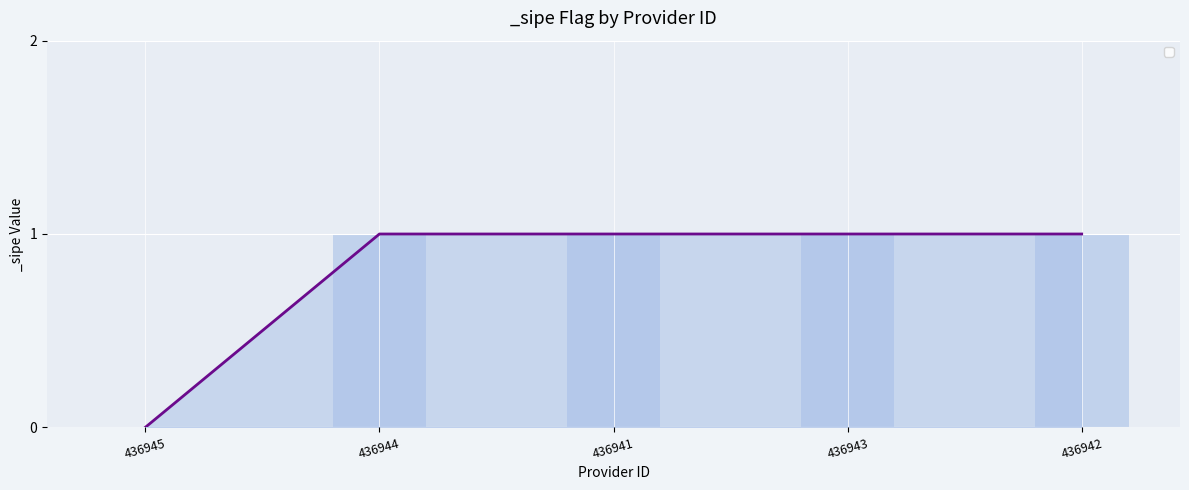

Read the value at 436942.

1